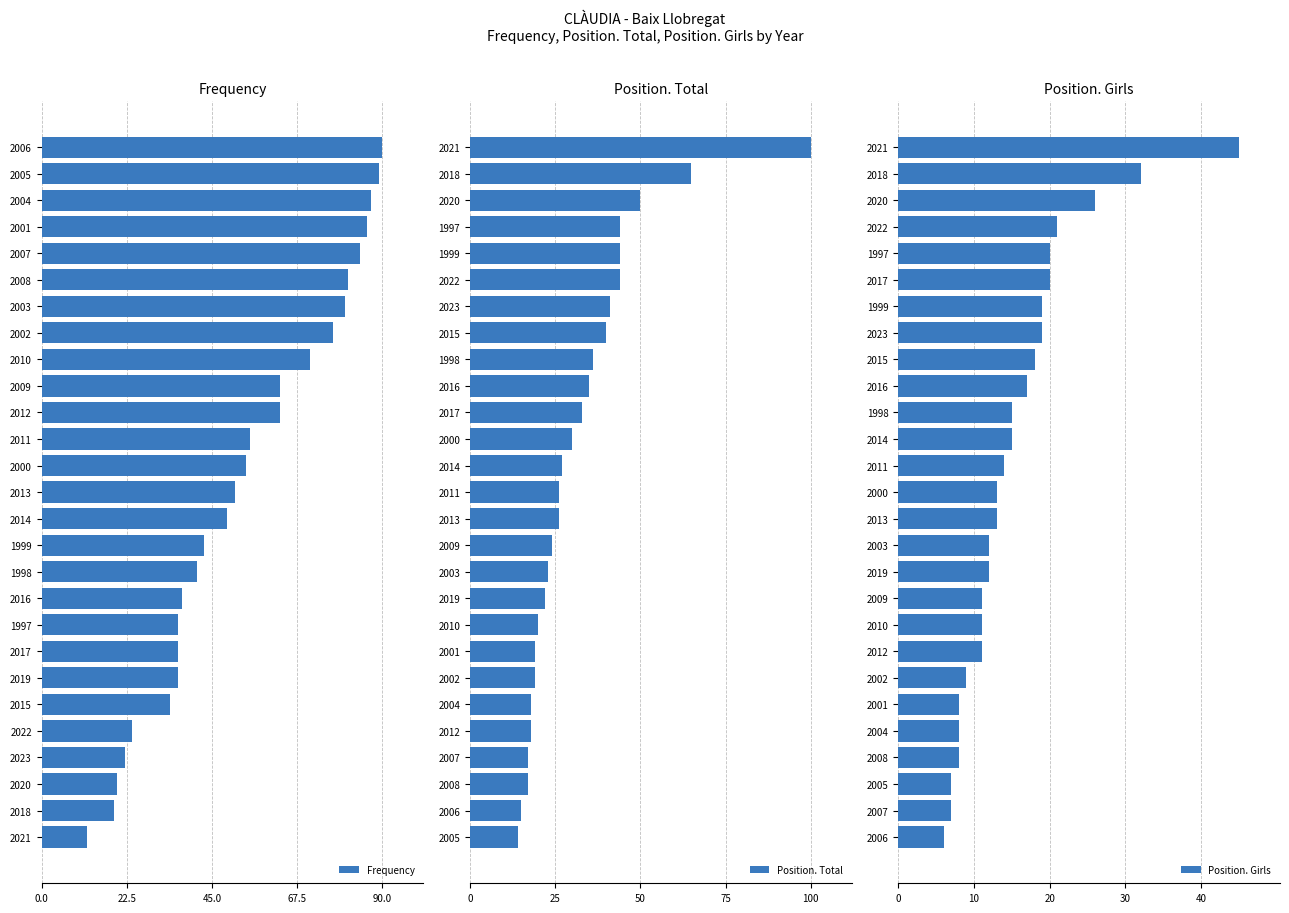

What is the value of the Position. Girls bar at the 4th from the left?

8